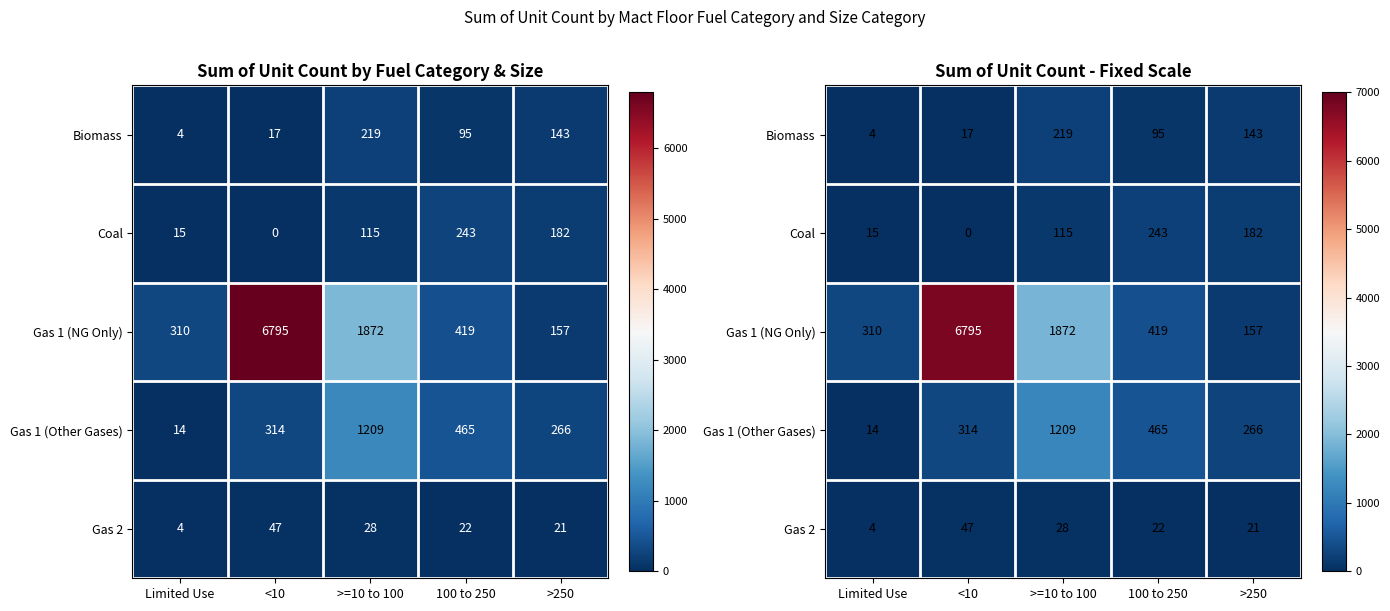

At which category is the sum across all series the highest?

<10